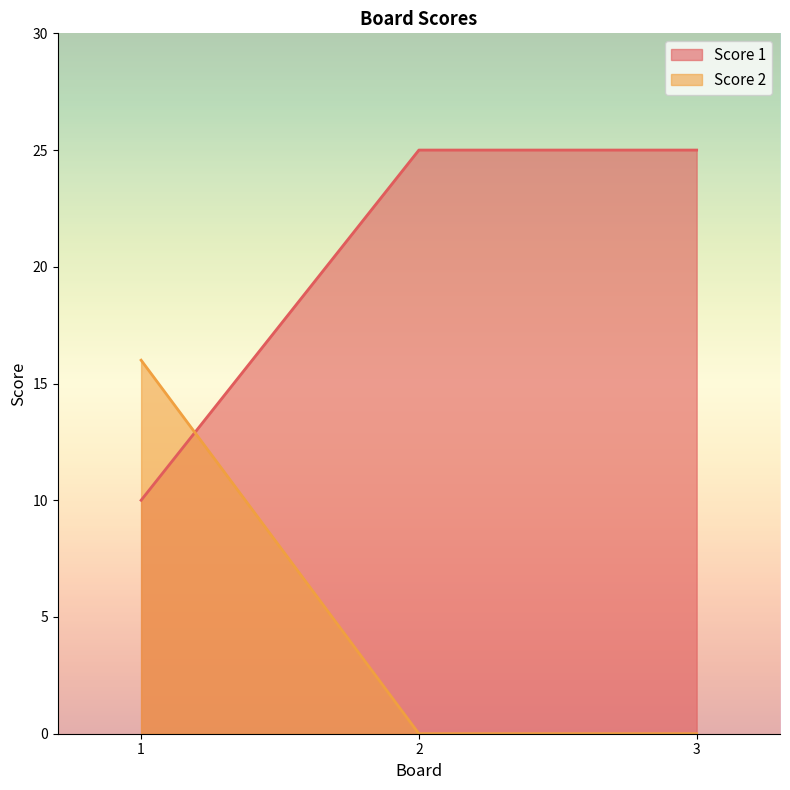

Does the chart display data point markers on the line(s)?

No